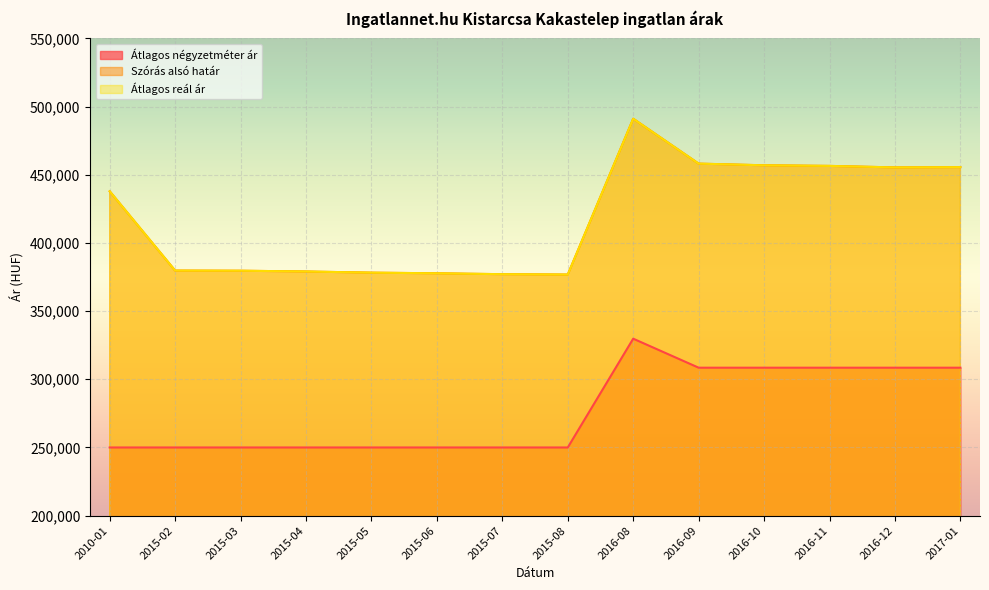

What is the difference between the Átlagos reál ár values at 2016-12 and 2017-01?

222